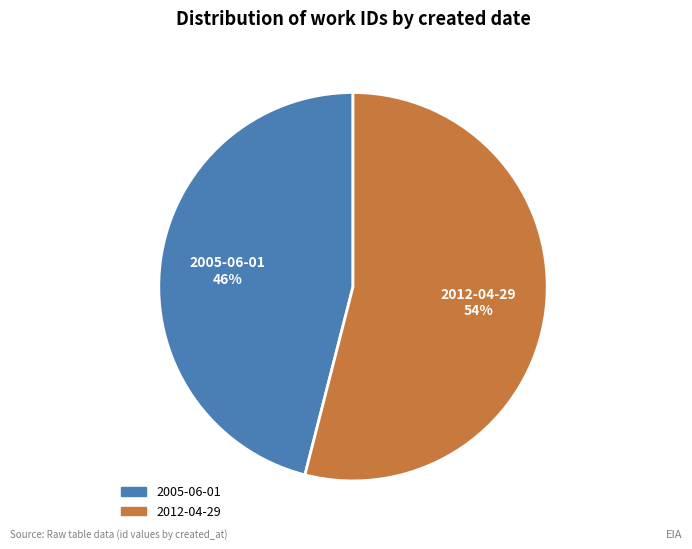

Which has a higher value, 2005-06-01 or 2012-04-29?

2012-04-29